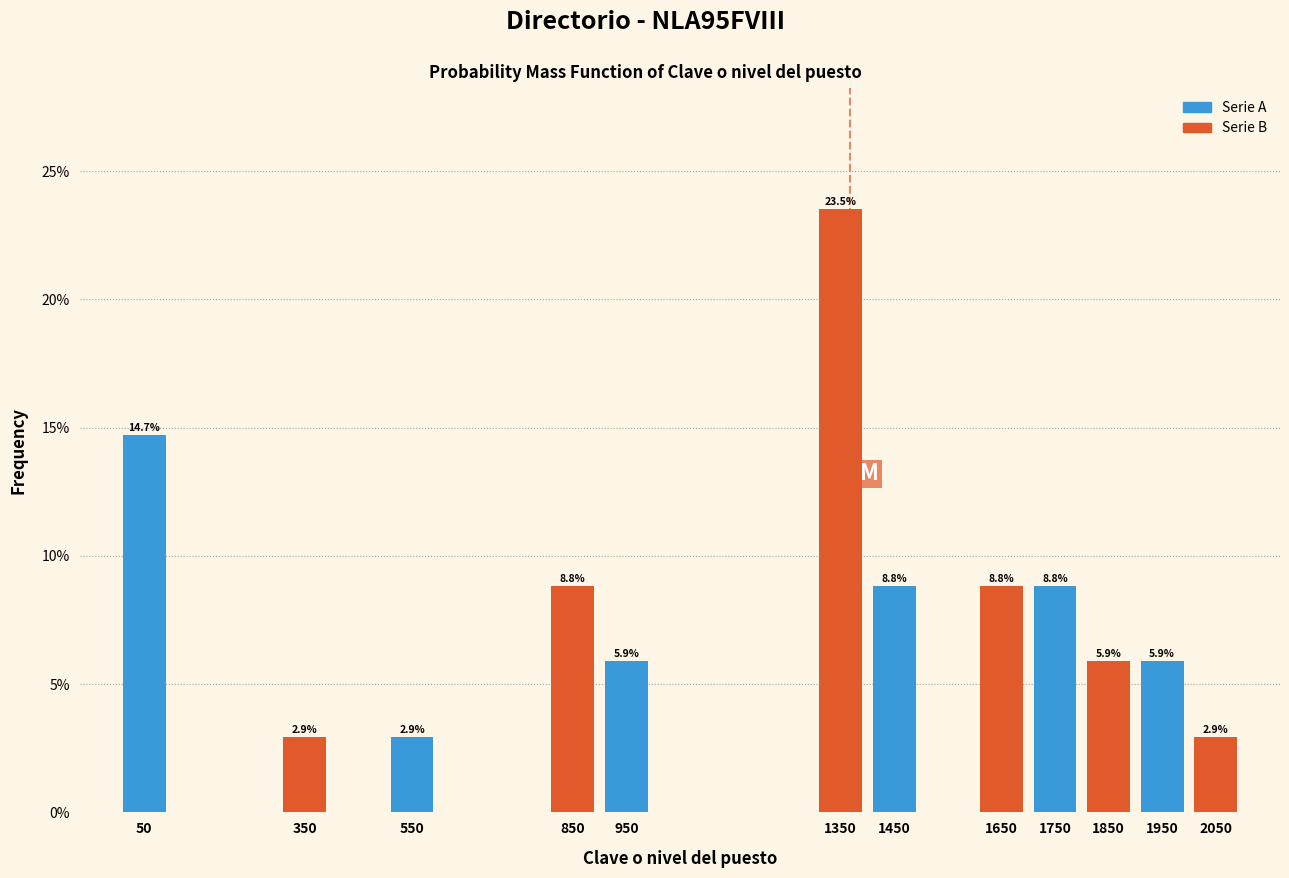

Reading left to right, extract all data points from this chart.

50=14.7	350=2.9	550=2.9	850=8.8	950=5.9	1350=23.5	1450=8.8	1650=8.8	1750=8.8	1850=5.9	1950=5.9	2050=2.9